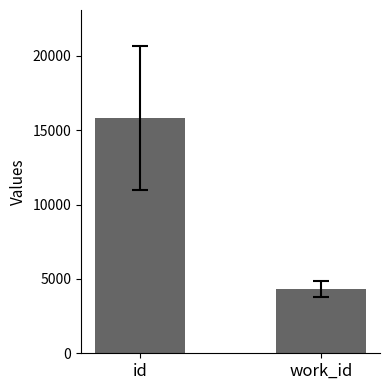

Reading left to right, extract all data points from this chart.

id=15812.8	work_id=4326.4